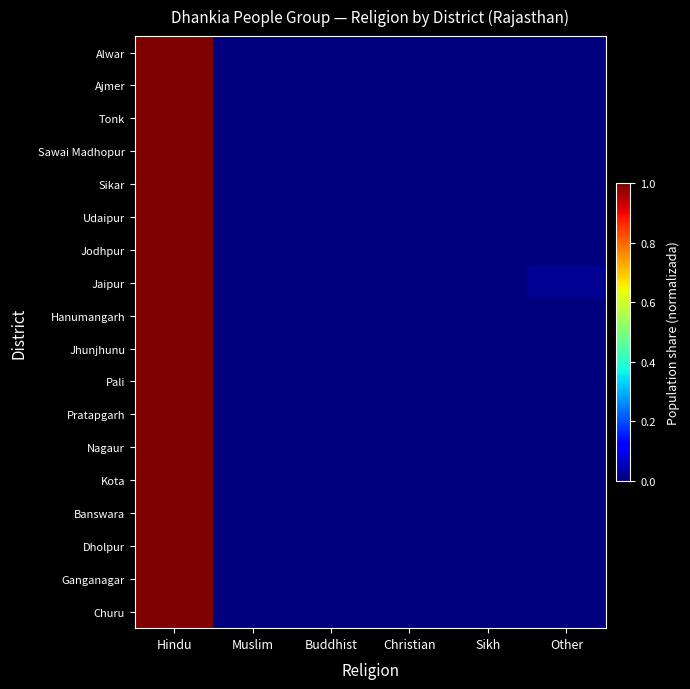

Reading right to left, list all the values displayed in this chart.

Alwar: Other=0.0	Sikh=0.0	Christian=0.0	Buddhist=0.0	Muslim=0.0	Hindu=1.0
Ajmer: Other=0.0	Sikh=0.0	Christian=0.0	Buddhist=0.0	Muslim=0.0	Hindu=1.0
Tonk: Other=0.0	Sikh=0.0	Christian=0.0	Buddhist=0.0	Muslim=0.0	Hindu=1.0
Sawai Madhopur: Other=0.0	Sikh=0.0	Christian=0.0	Buddhist=0.0	Muslim=0.0	Hindu=1.0
Sikar: Other=0.0	Sikh=0.0	Christian=0.0	Buddhist=0.0	Muslim=0.0	Hindu=1.0
Udaipur: Other=0.0	Sikh=0.0	Christian=0.0	Buddhist=0.0	Muslim=0.0	Hindu=1.0
Jodhpur: Other=0.0	Sikh=0.0	Christian=0.0	Buddhist=0.0	Muslim=0.0	Hindu=1.0
Jaipur: Other=0.0	Sikh=0.0	Christian=0.0	Buddhist=0.0	Muslim=0.0	Hindu=1.0
Hanumangarh: Other=0.0	Sikh=0.0	Christian=0.0	Buddhist=0.0	Muslim=0.0	Hindu=1.0
Jhunjhunu: Other=0.0	Sikh=0.0	Christian=0.0	Buddhist=0.0	Muslim=0.0	Hindu=1.0
Pali: Other=0.0	Sikh=0.0	Christian=0.0	Buddhist=0.0	Muslim=0.0	Hindu=1.0
Pratapgarh: Other=0.0	Sikh=0.0	Christian=0.0	Buddhist=0.0	Muslim=0.0	Hindu=1.0
Nagaur: Other=0.0	Sikh=0.0	Christian=0.0	Buddhist=0.0	Muslim=0.0	Hindu=1.0
Kota: Other=0.0	Sikh=0.0	Christian=0.0	Buddhist=0.0	Muslim=0.0	Hindu=1.0
Banswara: Other=0.0	Sikh=0.0	Christian=0.0	Buddhist=0.0	Muslim=0.0	Hindu=1.0
Dholpur: Other=0.0	Sikh=0.0	Christian=0.0	Buddhist=0.0	Muslim=0.0	Hindu=1.0
Ganganagar: Other=0.0	Sikh=0.0	Christian=0.0	Buddhist=0.0	Muslim=0.0	Hindu=1.0
Churu: Other=0.0	Sikh=0.0	Christian=0.0	Buddhist=0.0	Muslim=0.0	Hindu=1.0